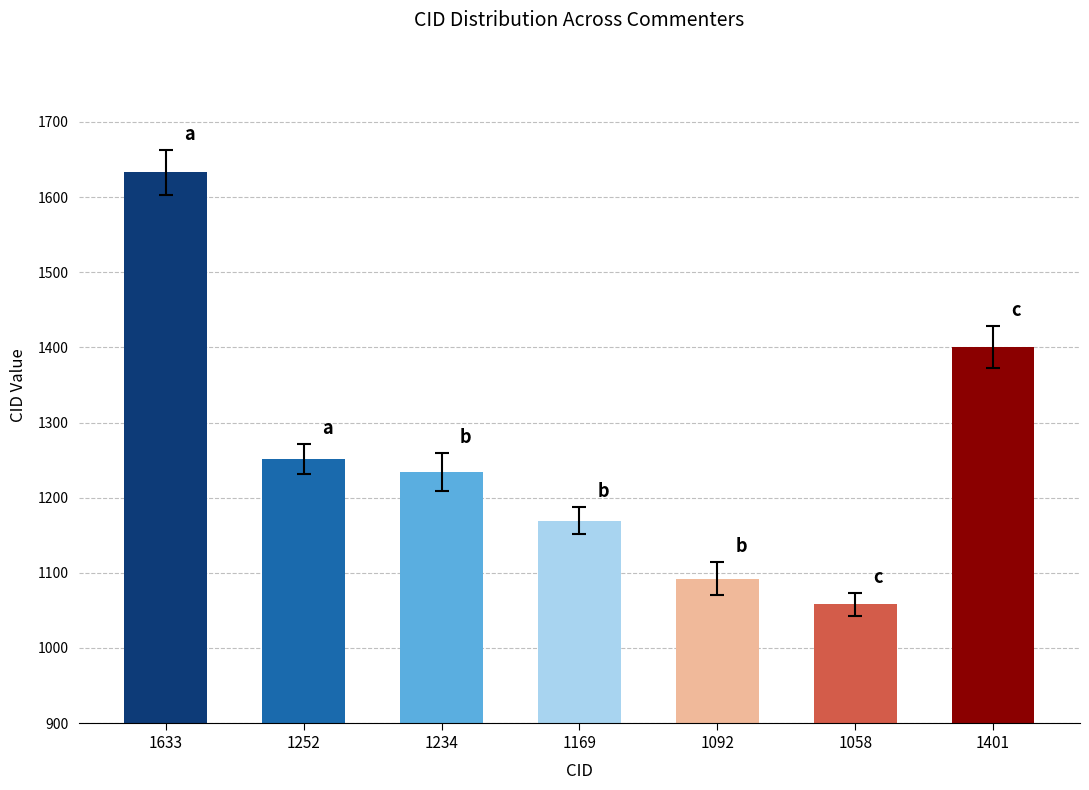

Rank the categories by value from highest to lowest.

1633, 1401, 1252, 1234, 1169, 1092, 1058